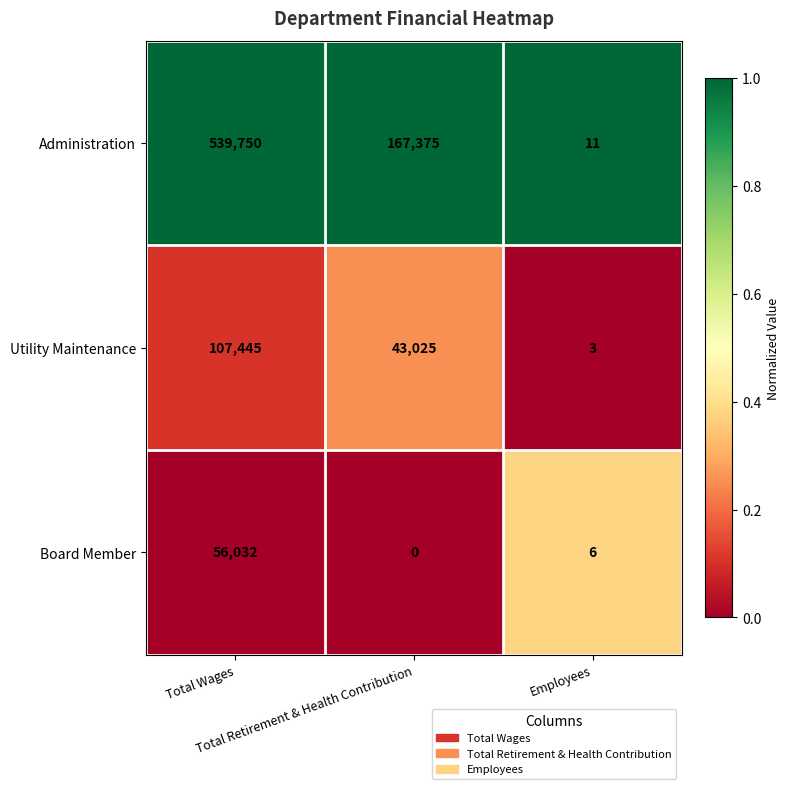

What is the difference between the maximum and minimum values in the Utility Maintenance series?

107442